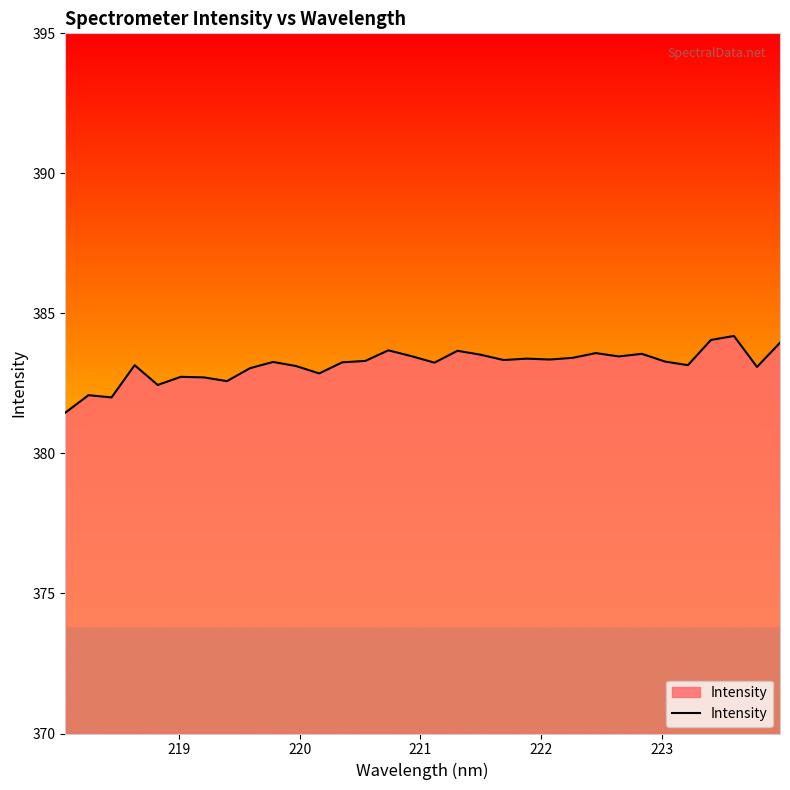

What is the greatest value displayed?

384.2